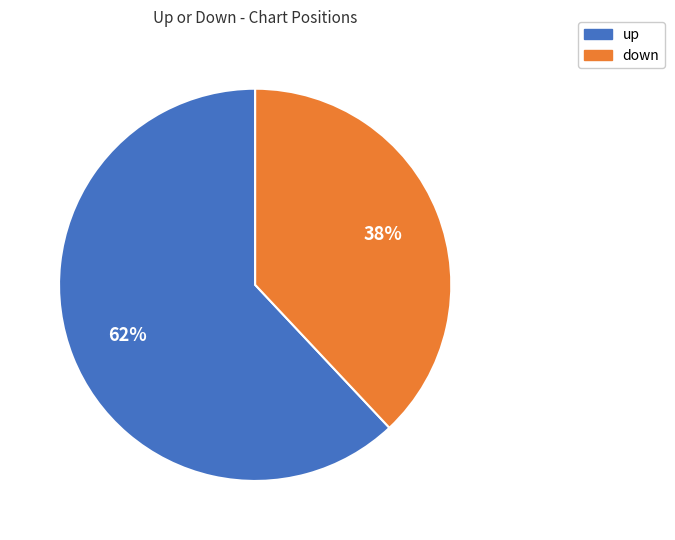

Approximately how many times larger is the value at up compared to down?

1.6